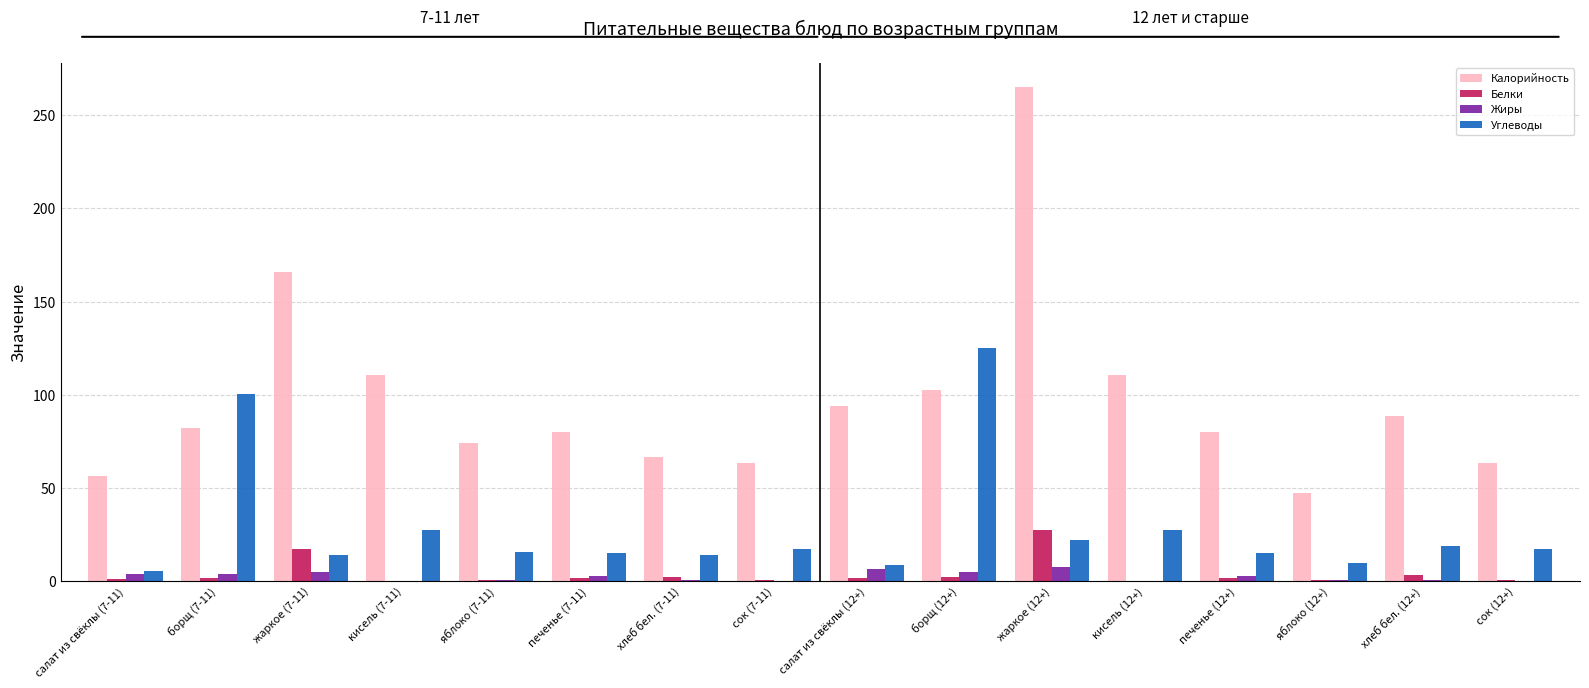

Is it true that Углеводы equals 15.0 at печенье (12+)?

True